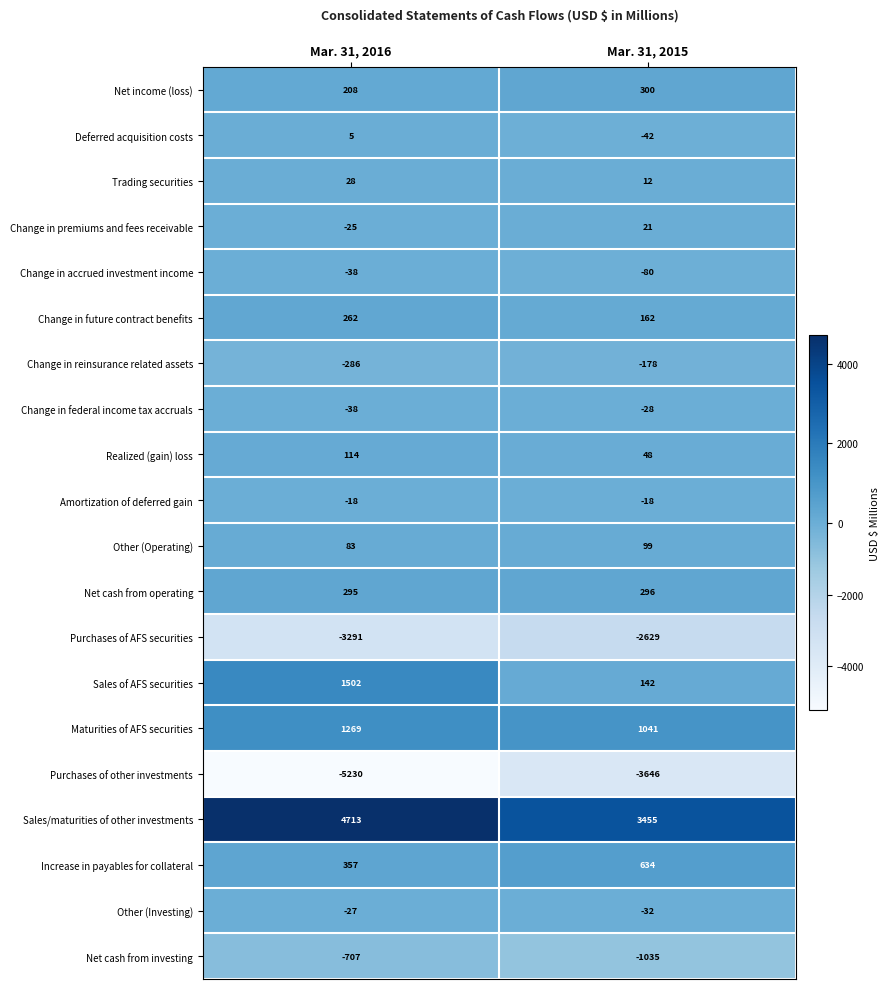

What is the sum of all Change in accrued investment income values?

-118